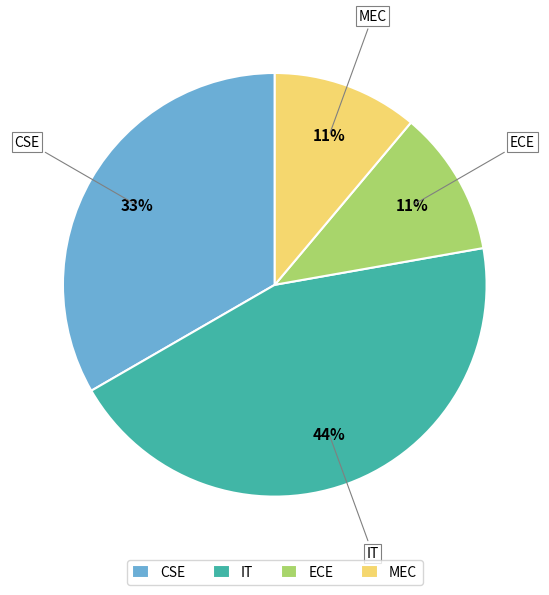

To the nearest percent, what percentage of the pie is MEC?

11%